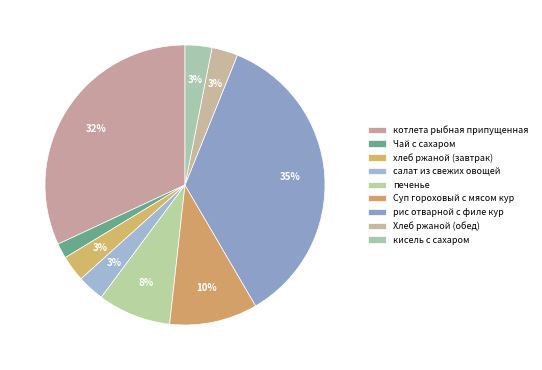

Rank the categories by value from highest to lowest.

рис отварной с филе кур, котлета рыбная припущенная, Суп гороховый с мясом кур, печенье, салат из свежих овощей, кисель с сахаром, хлеб ржаной (завтрак), Хлеб ржаной (обед), Чай с сахаром